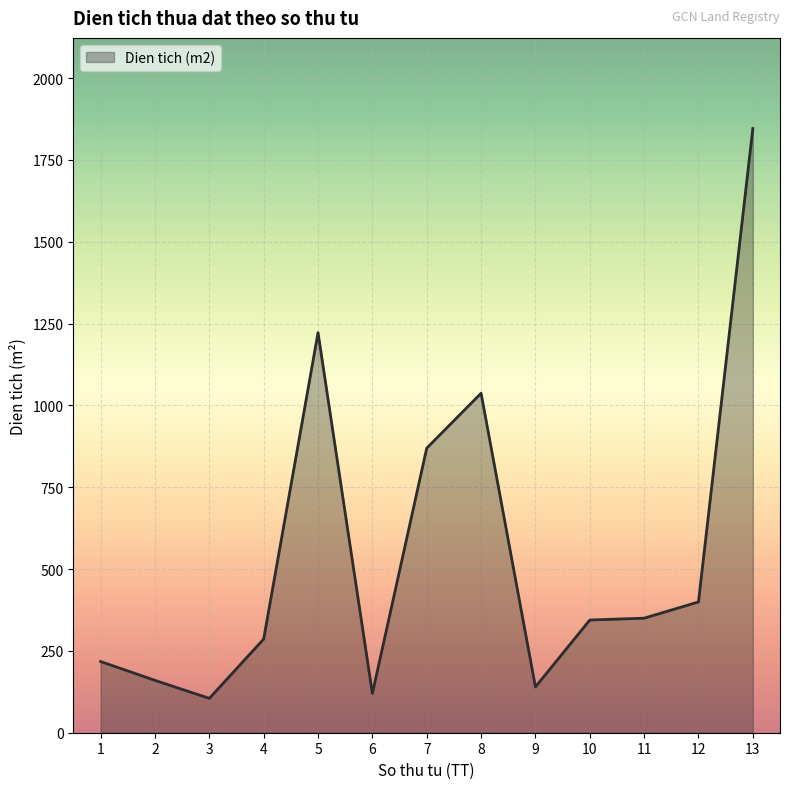

Which category has the highest value across all series?

13